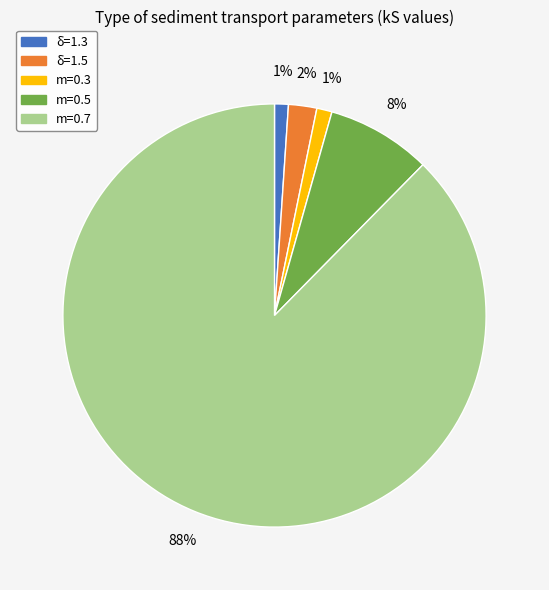

What percentage is the m=0.3 slice, to the nearest percent?

1%